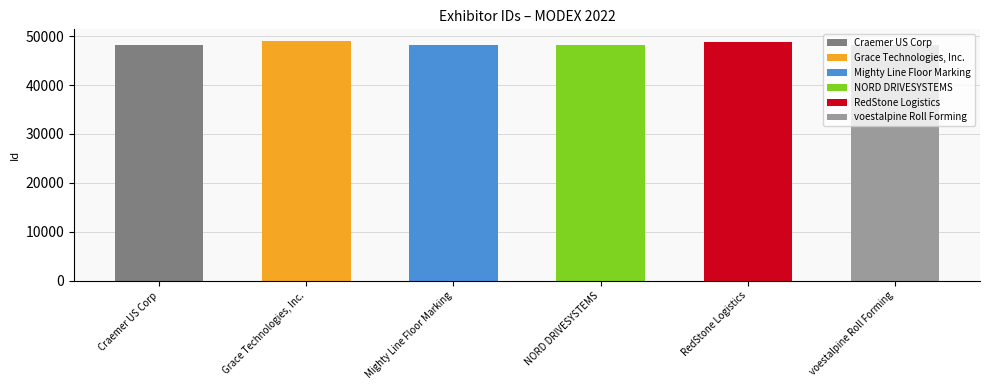

What is the difference between the maximum and minimum values?

820